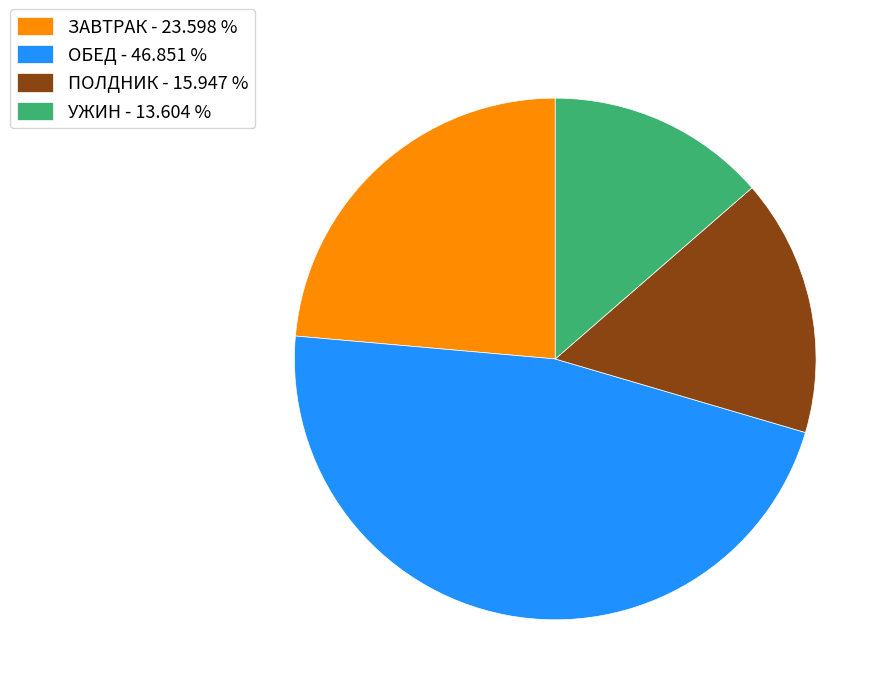

What is the largest slice in the pie chart?

ОБЕД - 46.851 %